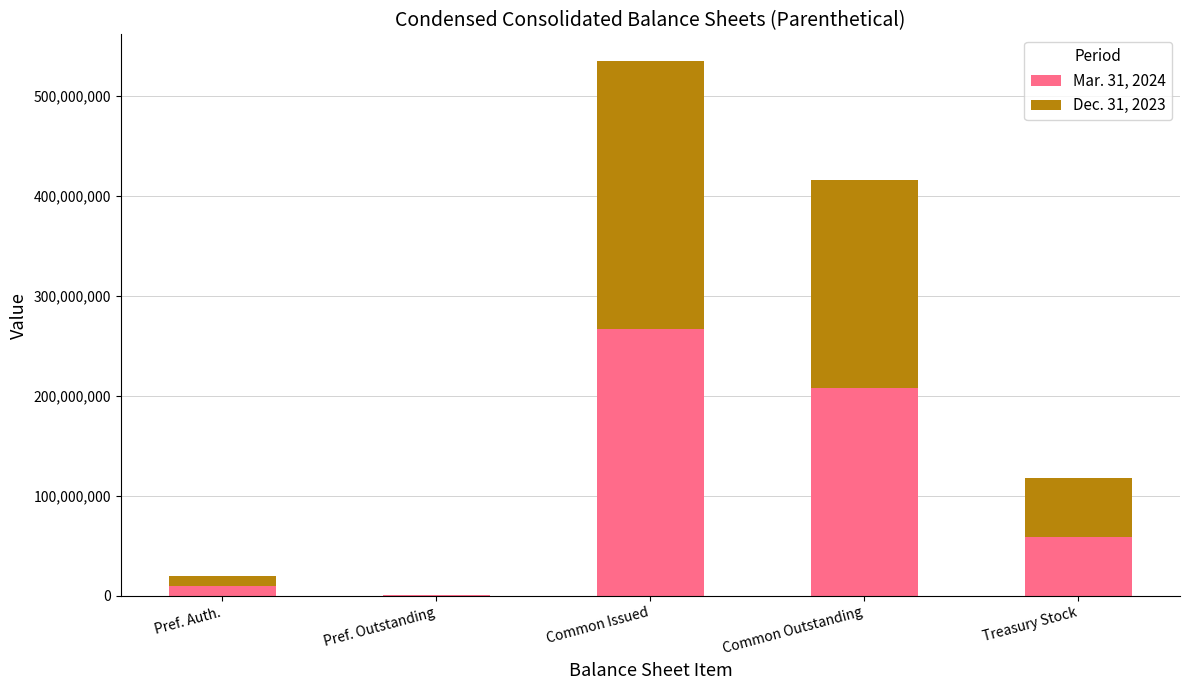

How many data points does each series have?

5